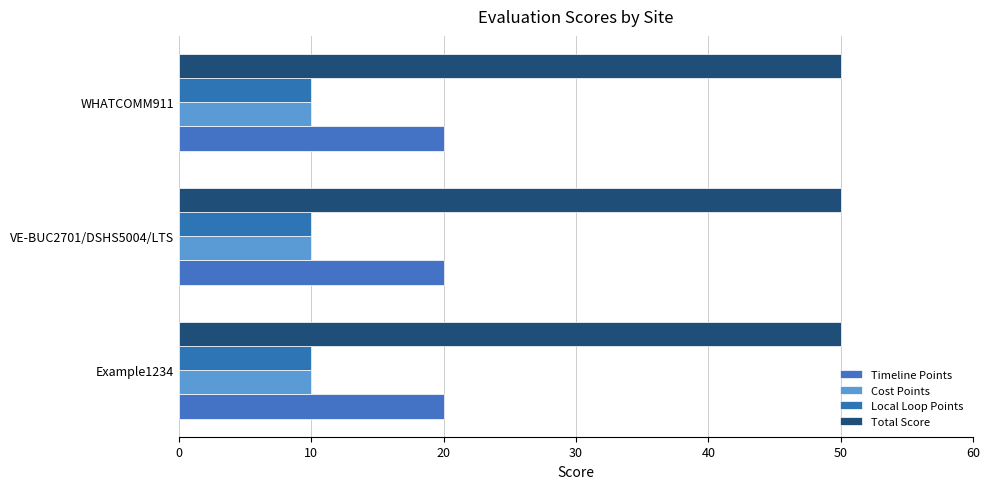

List the series in order of their peak value, highest first.

Total Score, Timeline Points, Cost Points, Local Loop Points